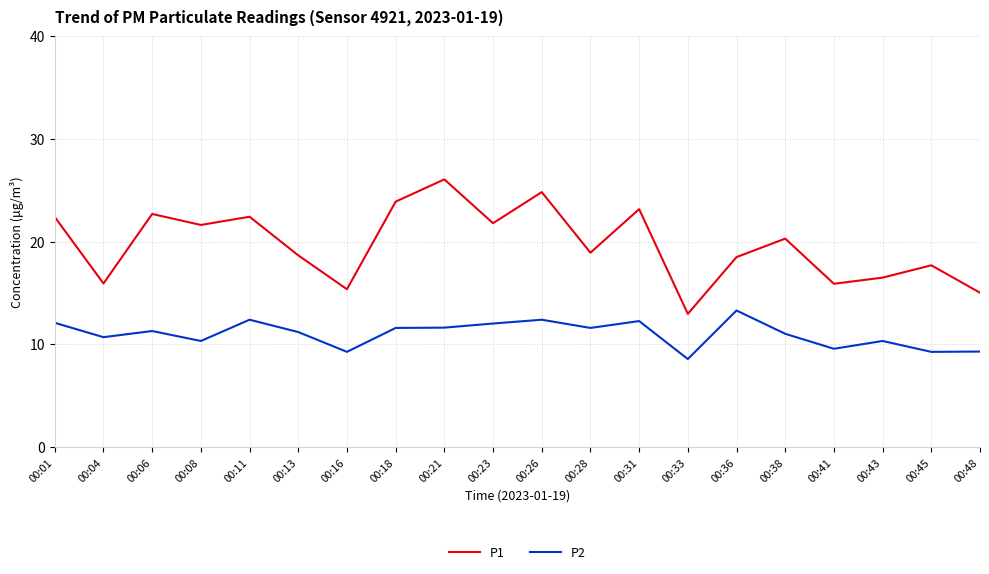

Does the chart have visible grid lines?

Yes